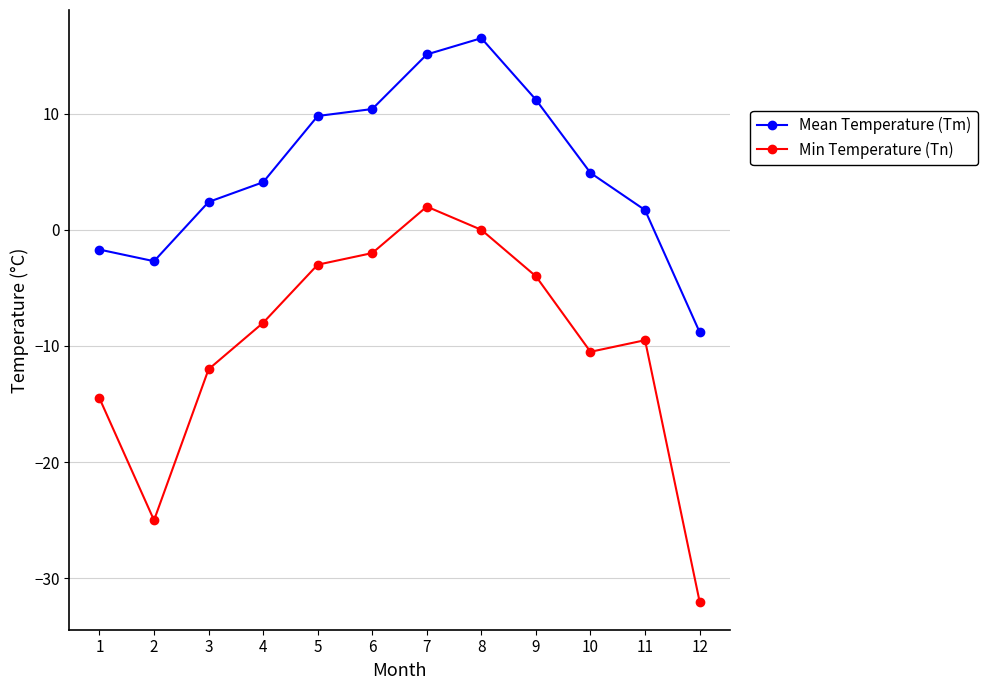

Rank the series by their maximum value, from highest to lowest.

Mean Temperature (Tm), Min Temperature (Tn)